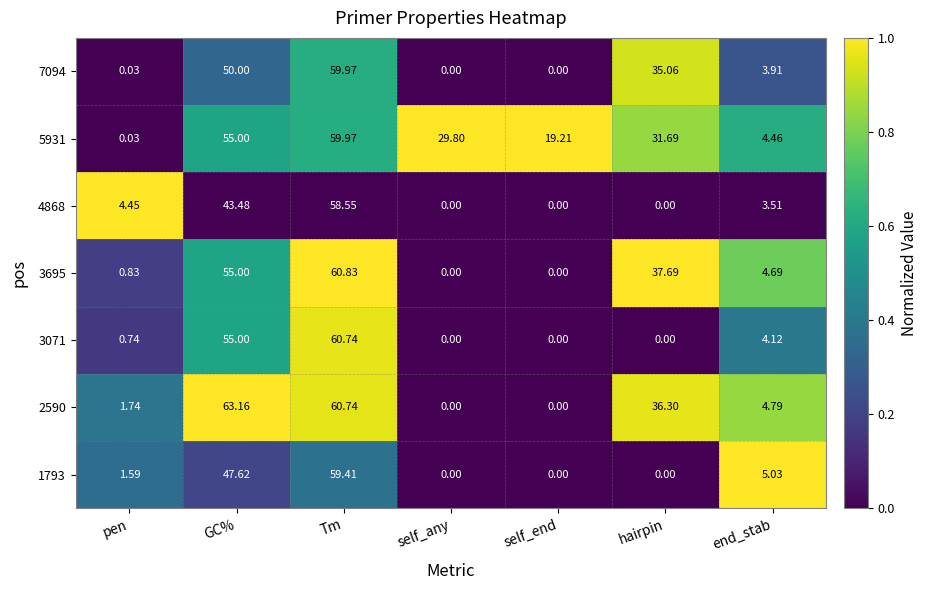

Where is 3071 nearest to the value 30?

GC%